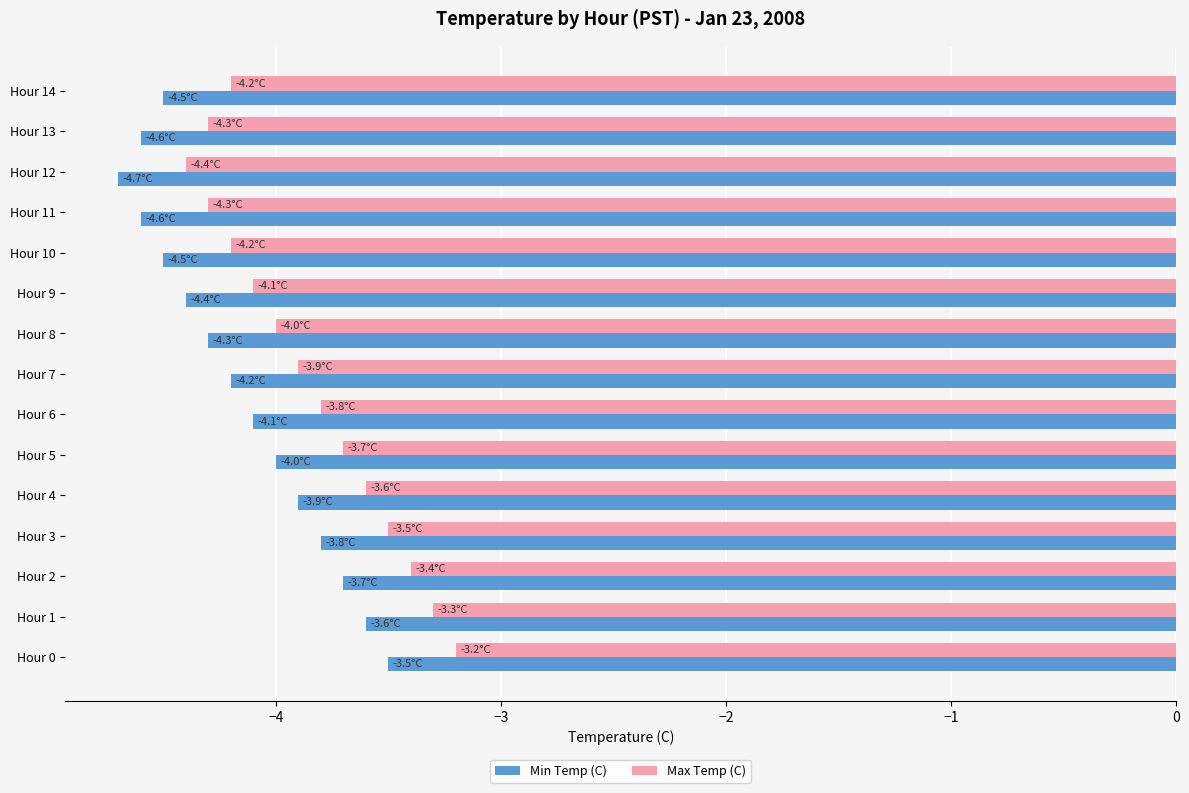

What is the sum of all Max Temp (C) values?

-57.9